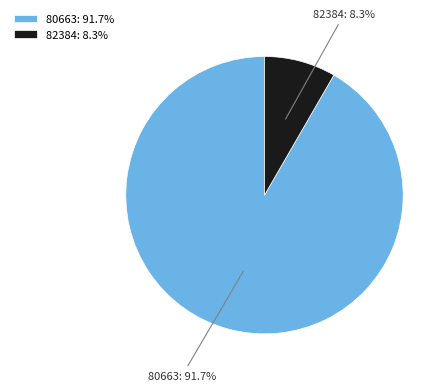

Approximately how many times larger is the value at 82384 compared to 80663?

0.1